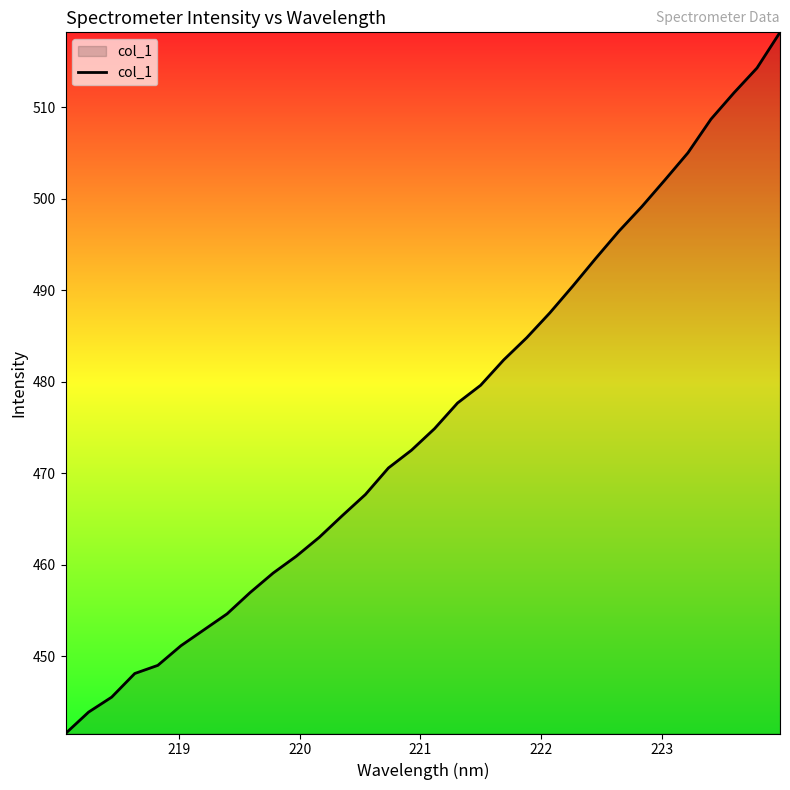

What is the minimum value shown in the chart?

441.6